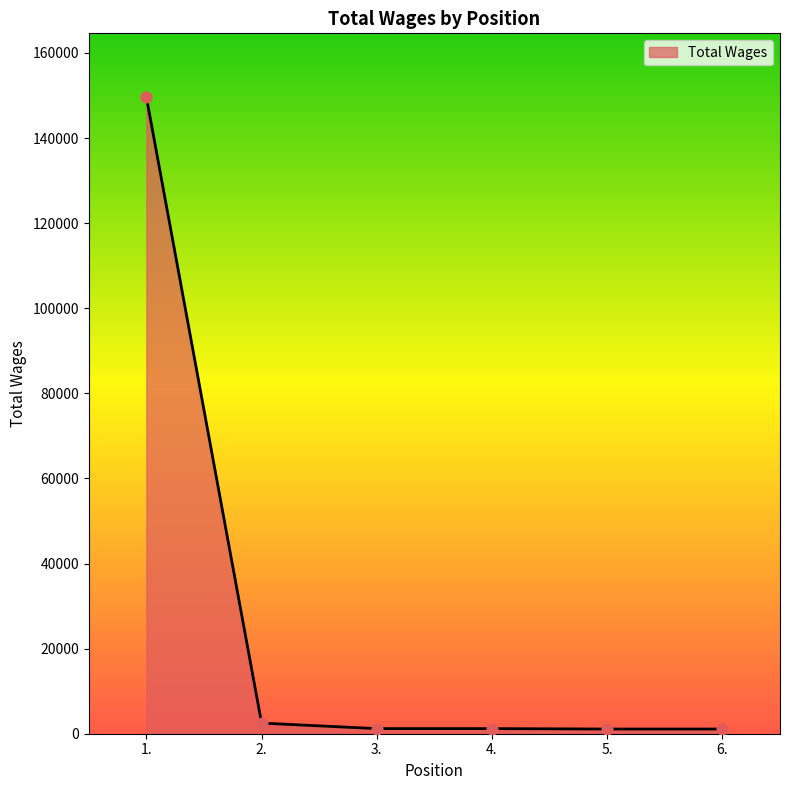

What is the change in value from 1. to 6.?

-148556